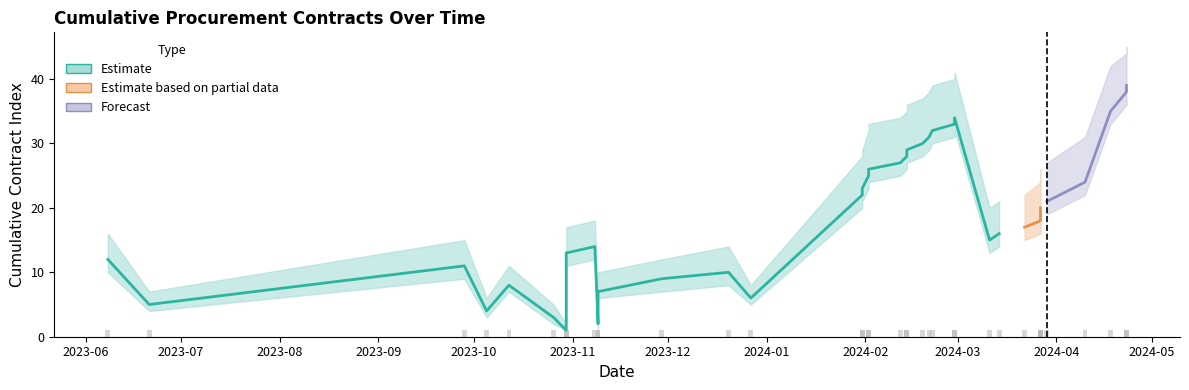

Read the Cumulative contracts value at 22/02/2024, to the nearest 10.

30